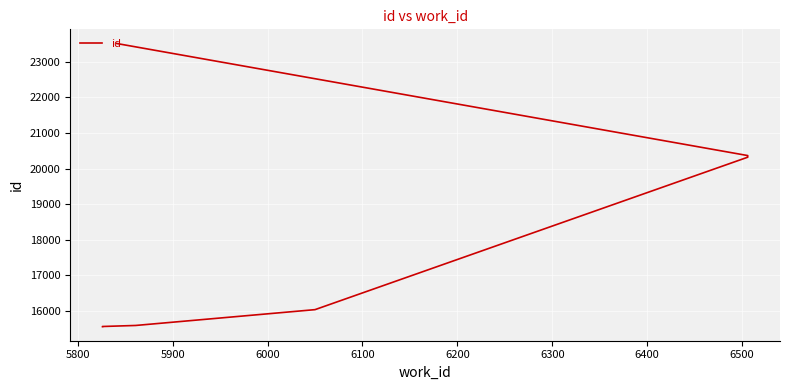

What is the difference between the maximum and second lowest values?

7944